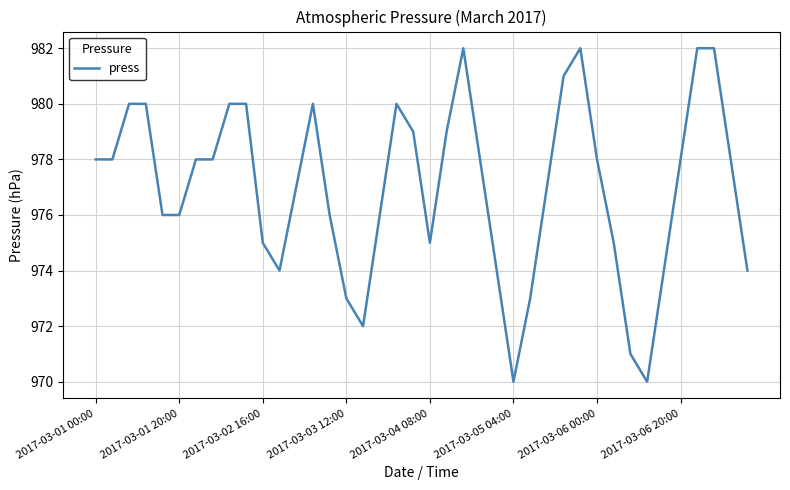

True or false: the data has more than 2 interior local peaks.

True